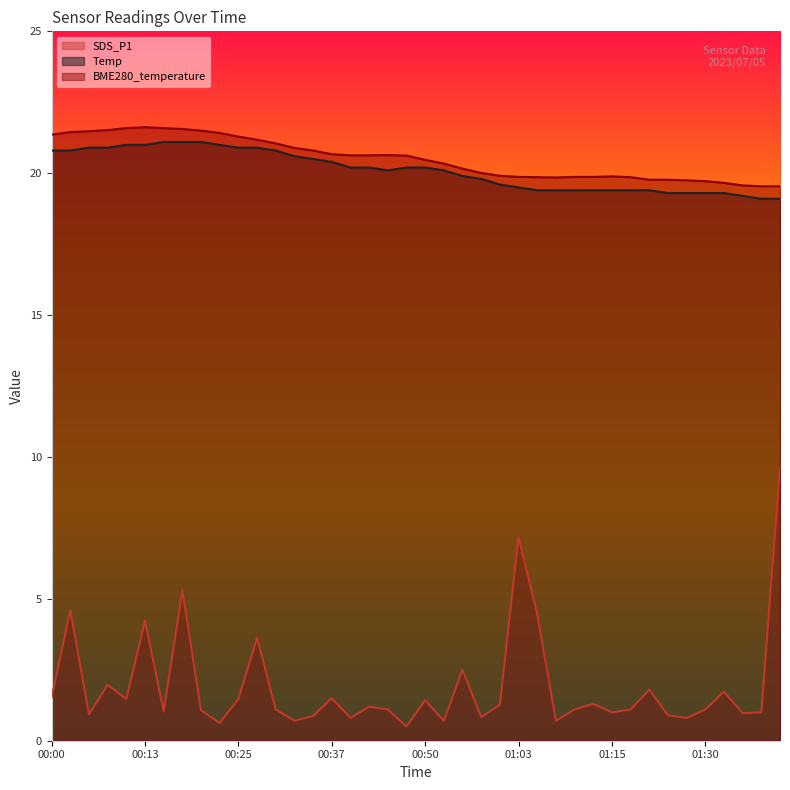

How many data points does each series have?

40